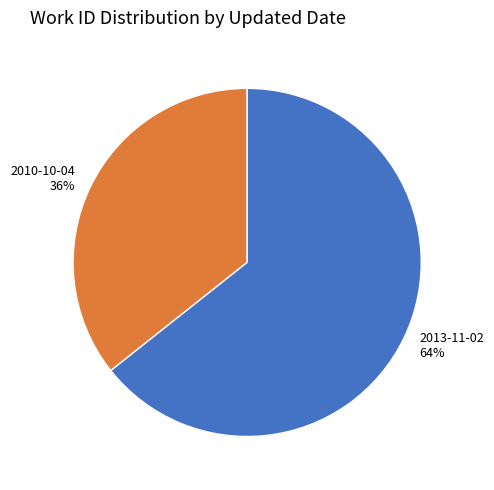

Which category has the smallest portion of the pie?

2010-10-04